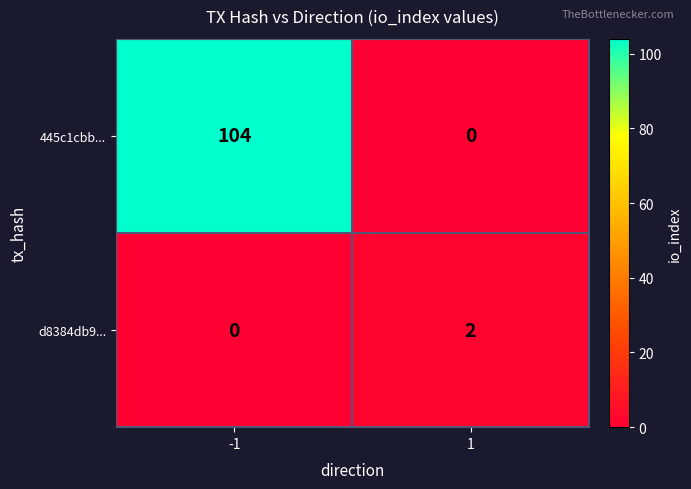

What is the difference between the maximum and minimum values in the 445c1cbb... series?

104